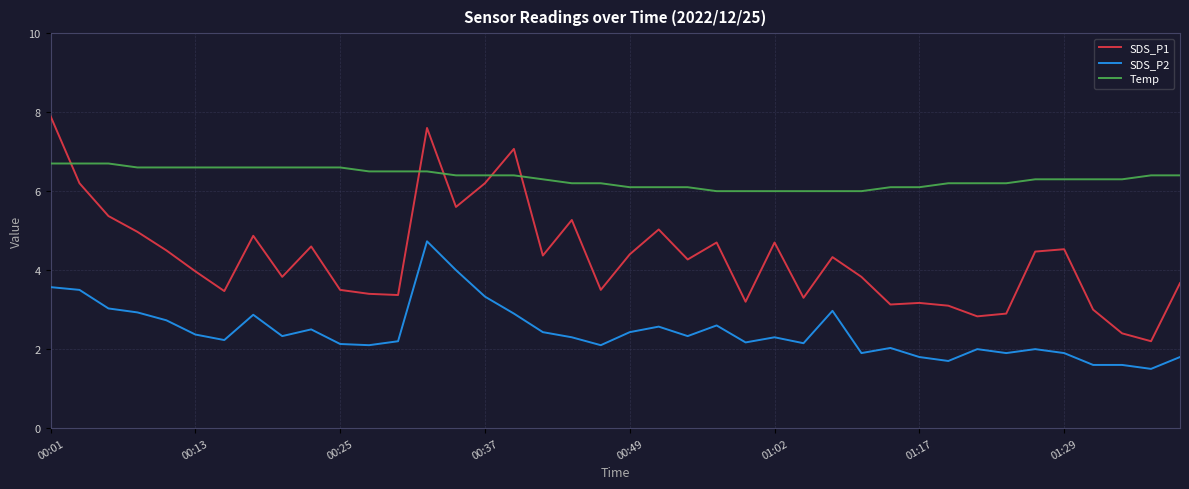

What is the difference between the maximum and minimum values in the SDS_P2 series?

3.2